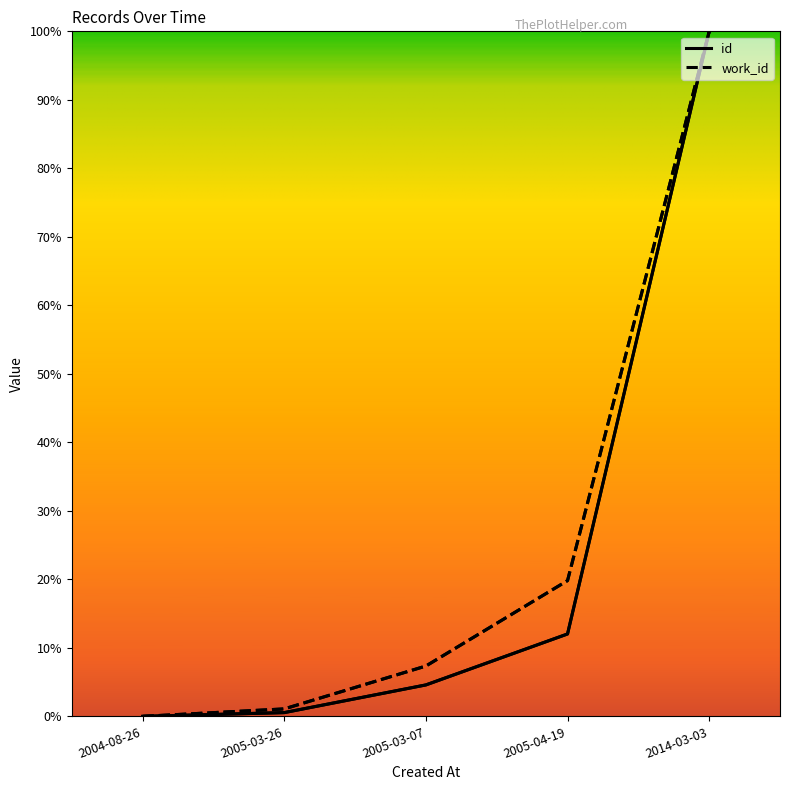

What are all the series names shown in the legend?

id, work_id